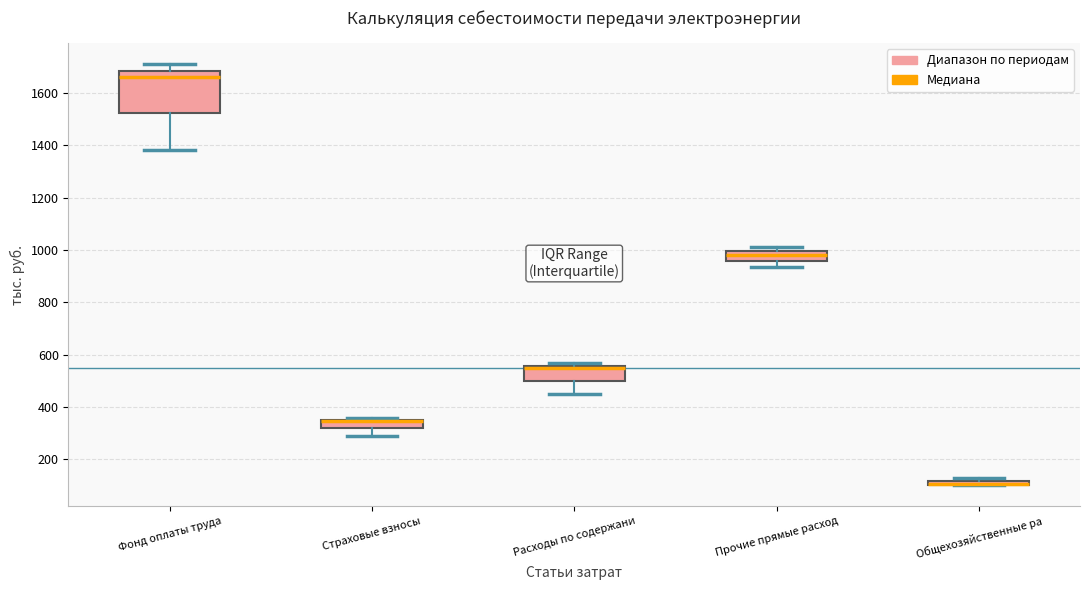

Comparing the boxes themselves (not the whiskers), which one is the tallest?

Фонд оплаты труда